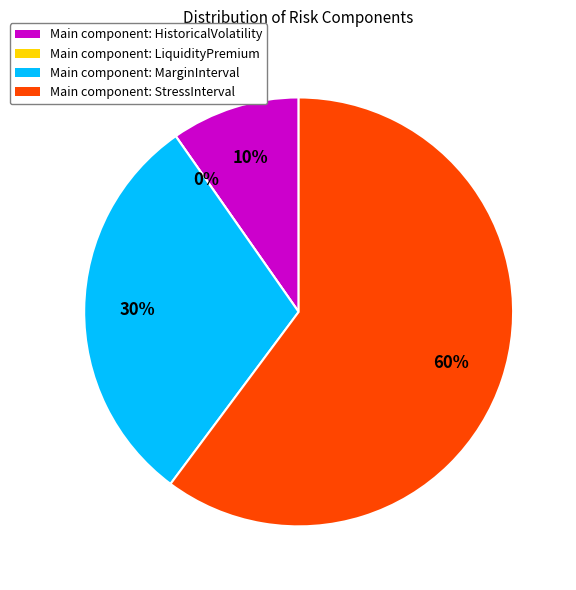

To the nearest percent, what portion does StressInterval represent?

60%